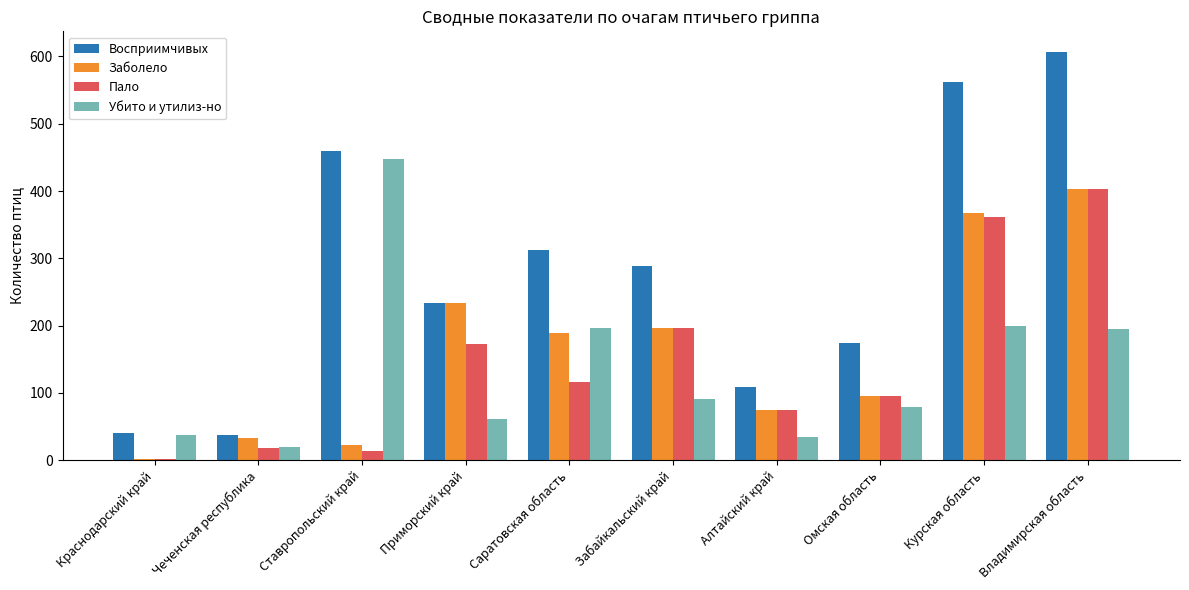

How many categories are shown in the chart?

10